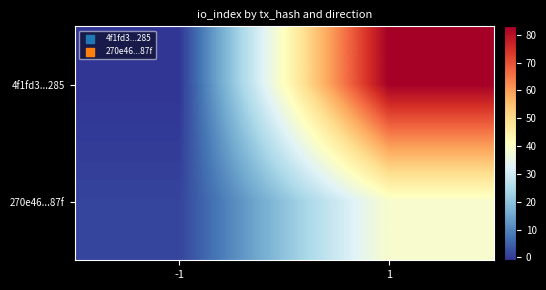

Count the number of categories in the chart.

2